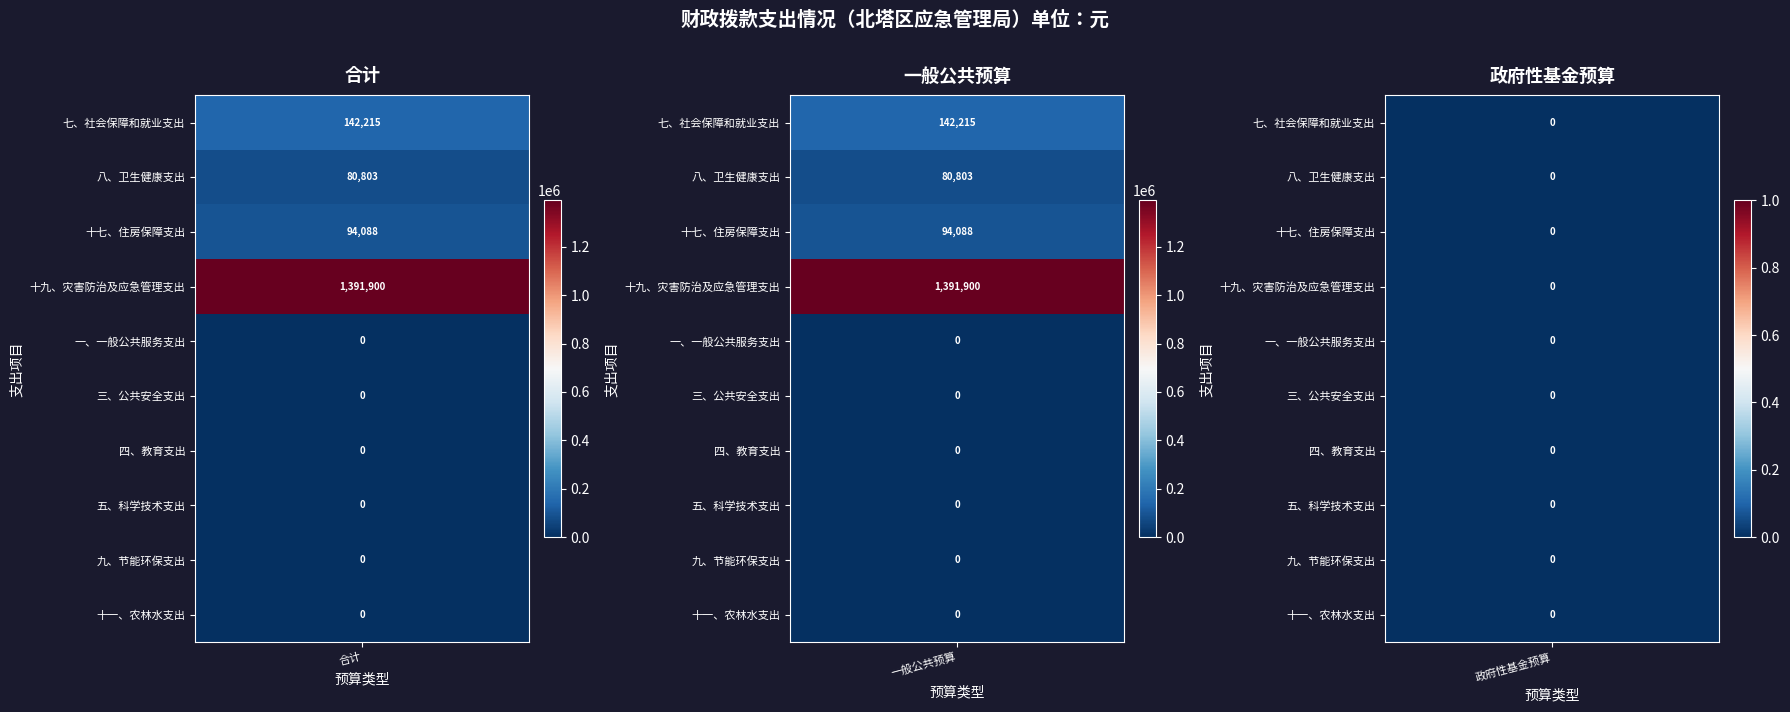

List the series in order of their peak value, lowest first.

一、一般公共服务支出, 三、公共安全支出, 四、教育支出, 五、科学技术支出, 九、节能环保支出, 十一、农林水支出, 八、卫生健康支出, 十七、住房保障支出, 七、社会保障和就业支出, 十九、灾害防治及应急管理支出